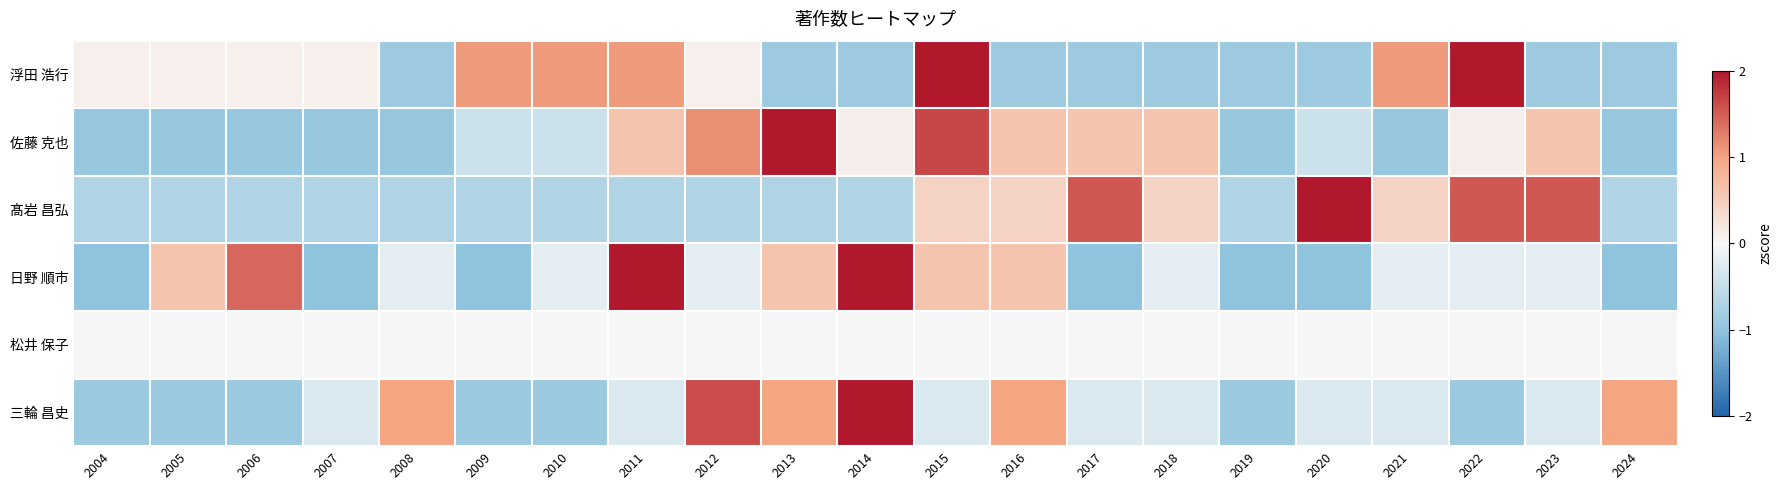

What is the total value across all series at 2007?

-2.8